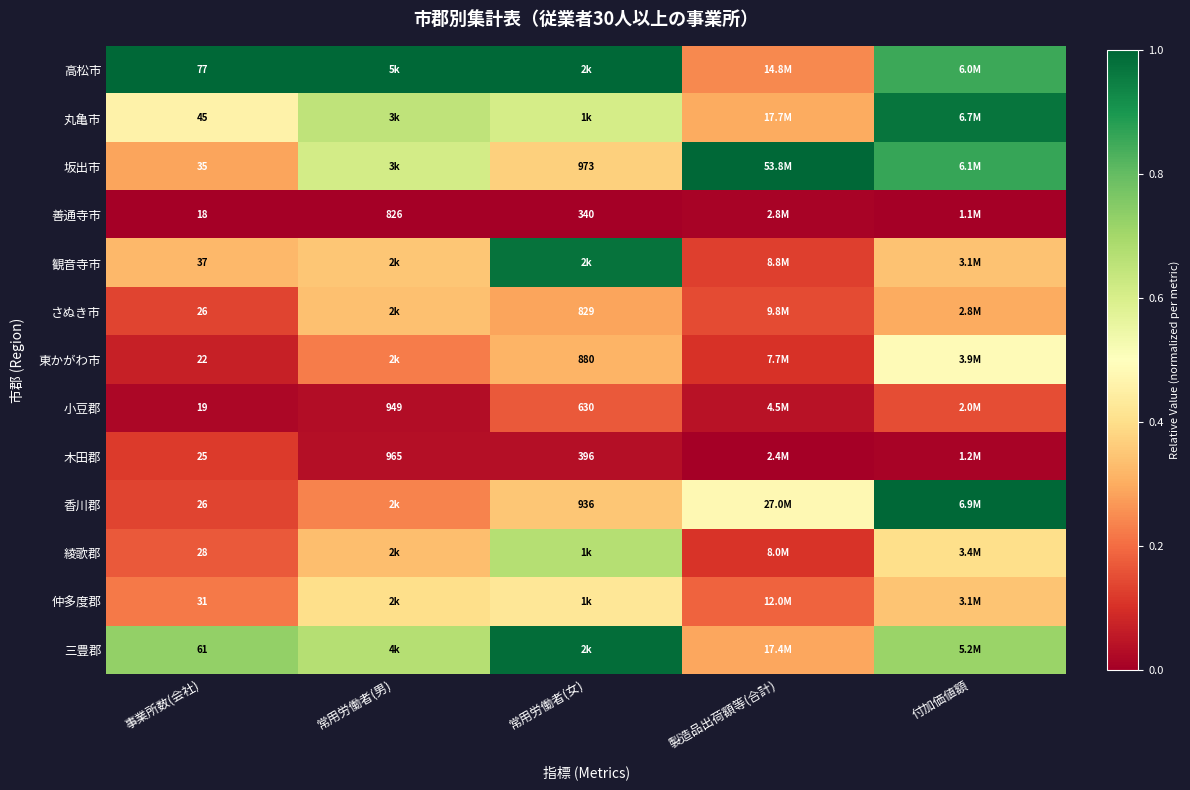

How many distinct data groups are displayed?

13